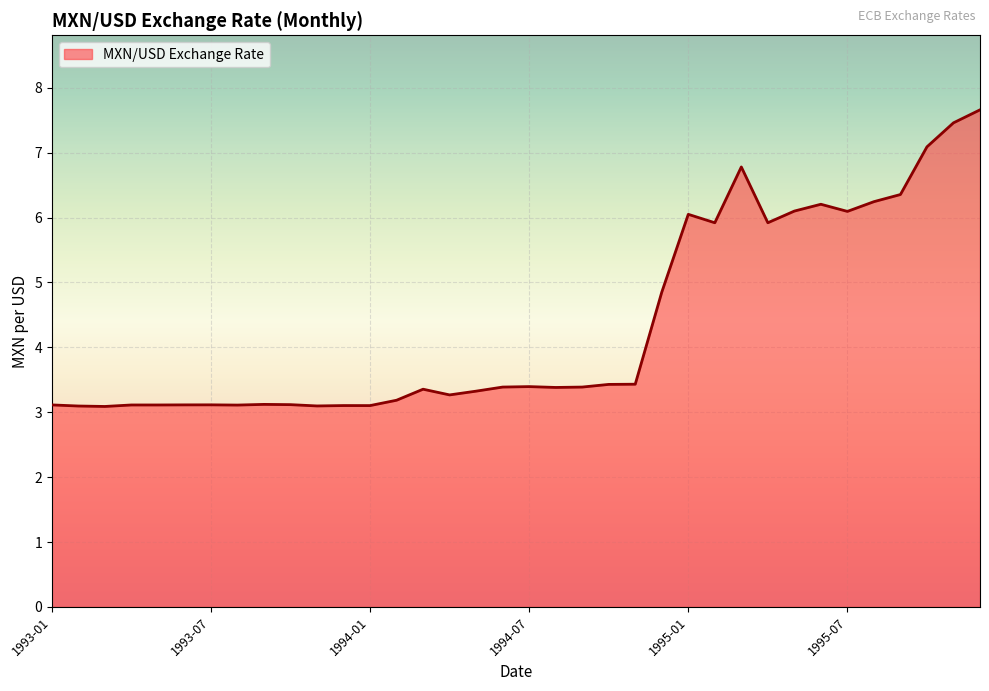

What is the greatest value displayed?

7.7